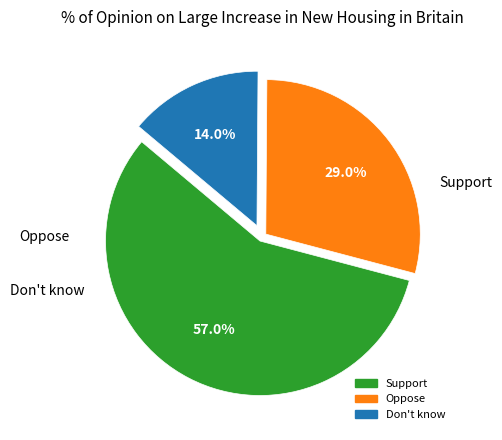

Which category accounts for the majority?

Support